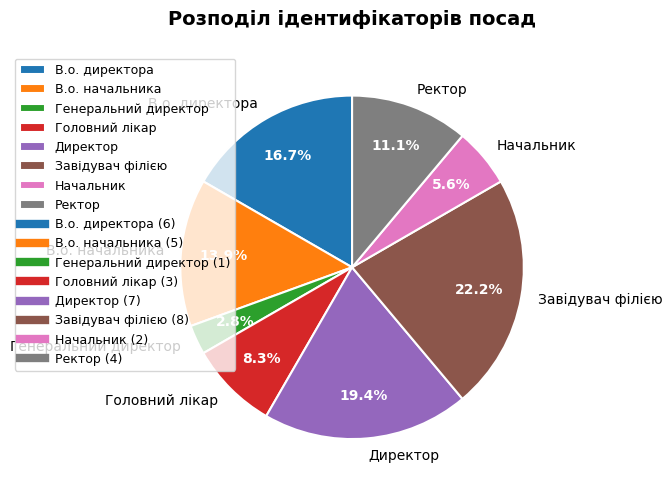

The Генеральний директор slice represents 3% of the pie. True or false?

True